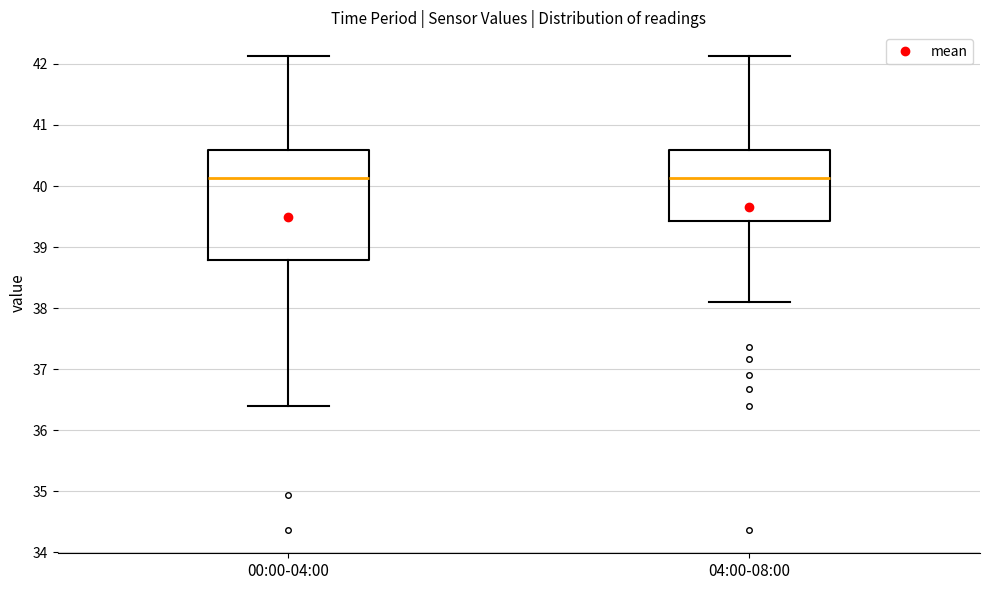

Which box is the tallest, from its lower edge to its upper edge?

00:00-04:00